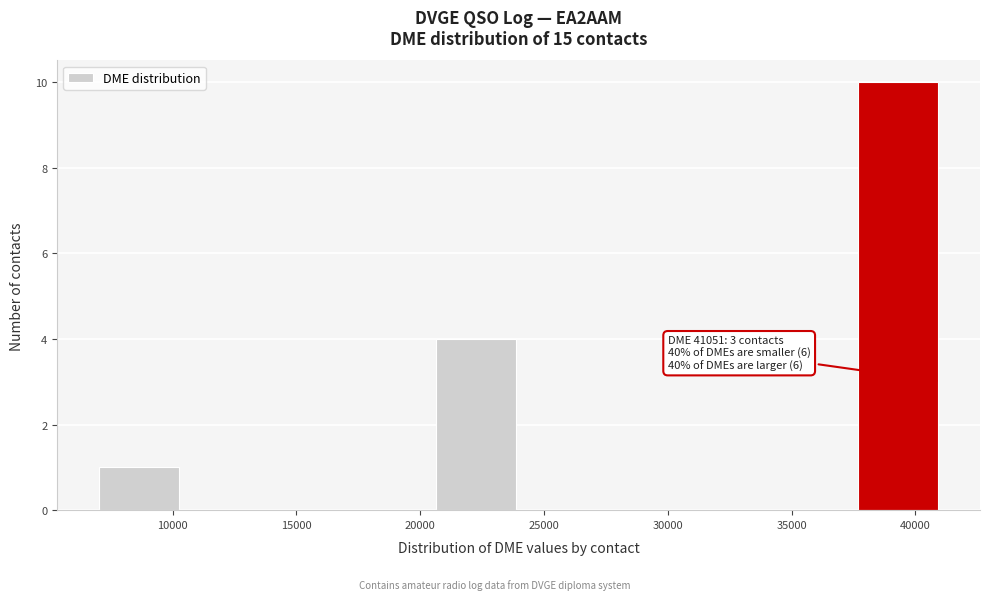

Over which range of the x-axis is the bar tallest?

37500 to 41000